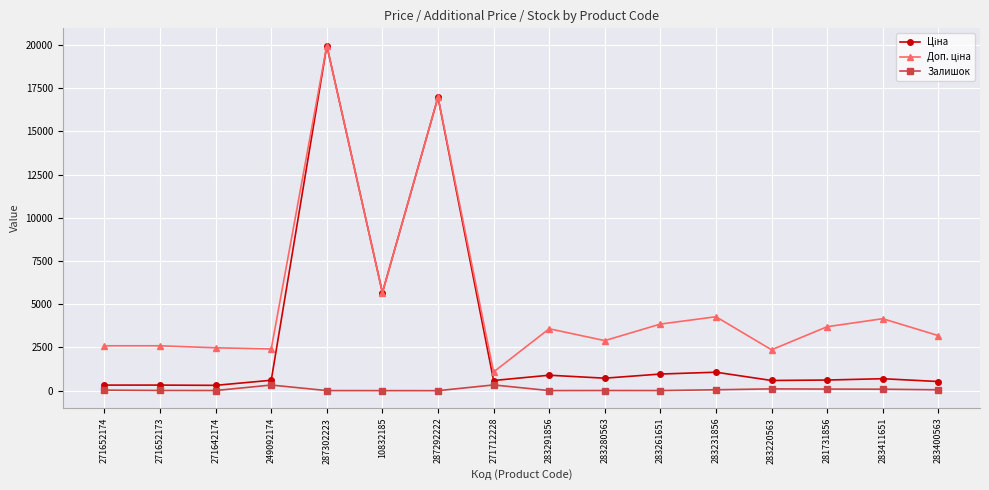

True or false: Залишок has a value of 4.0 at 10832185.

True